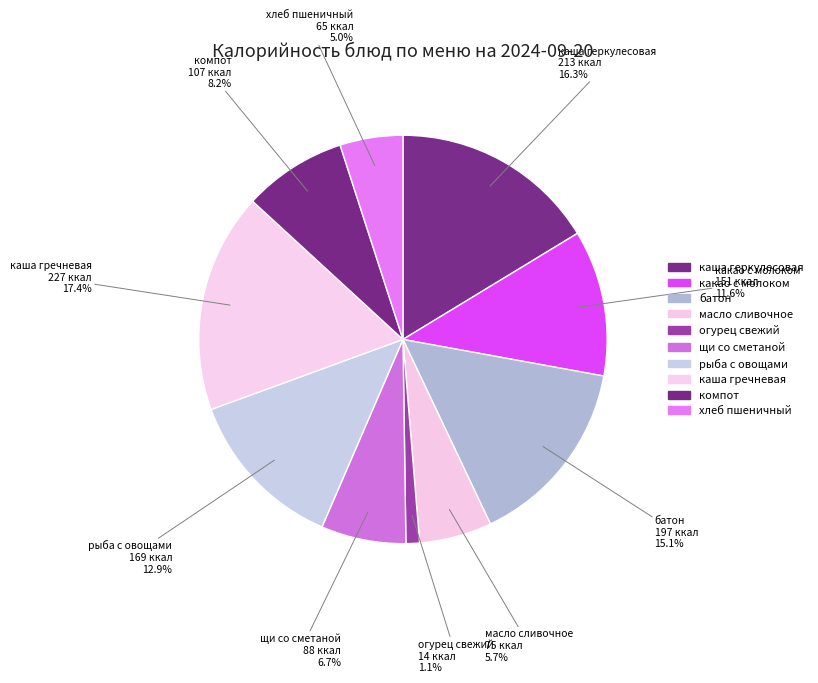

What is the ratio of the value at рыба с овощами to the value at каша гречневая?

0.7